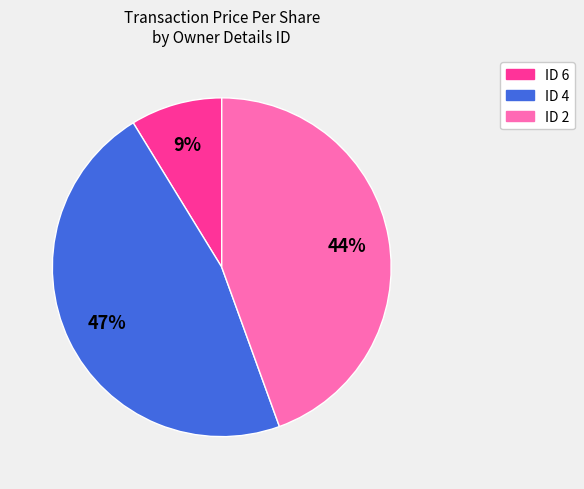

Is there a majority slice in this chart?

No